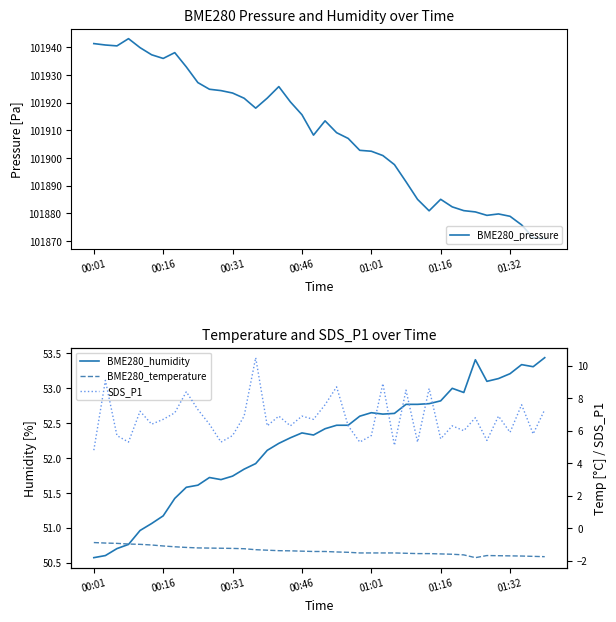

The value of SDS_P1 at 00:01 is 2.8. True or false?

False